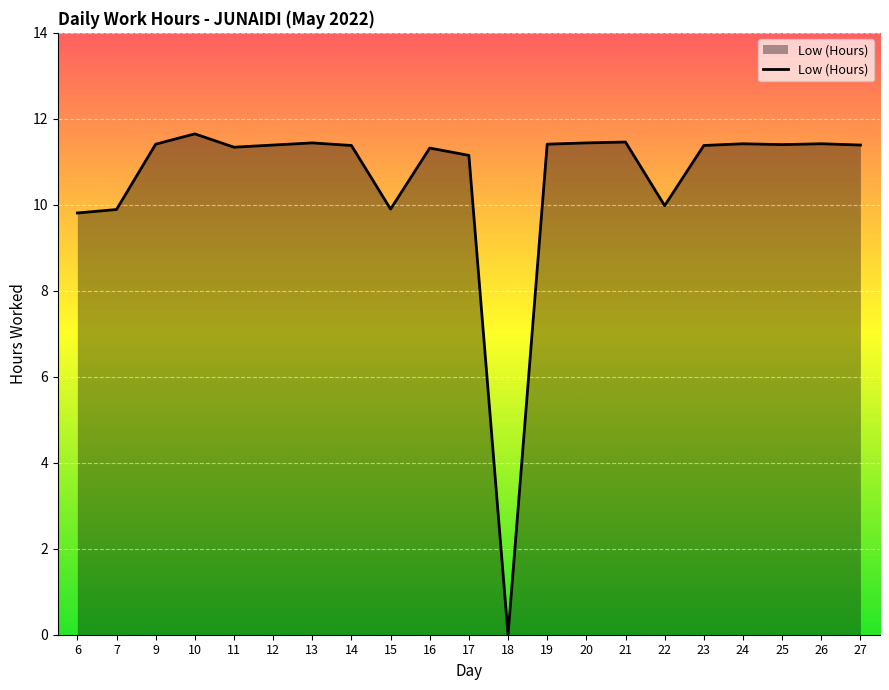

Is it true that the value at 18 is -8.0?

False